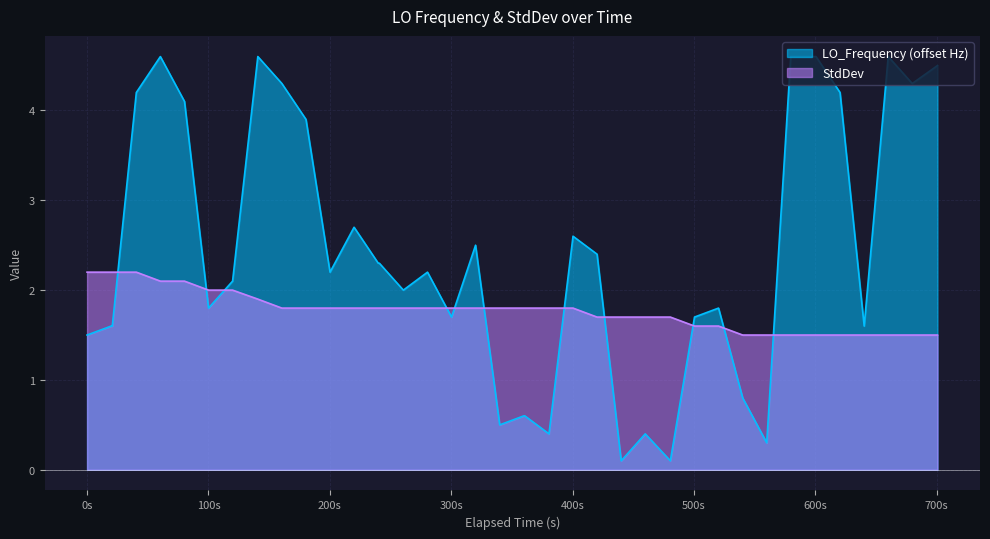

True or false: LO_Frequency and StdDev intersect in this chart.

True